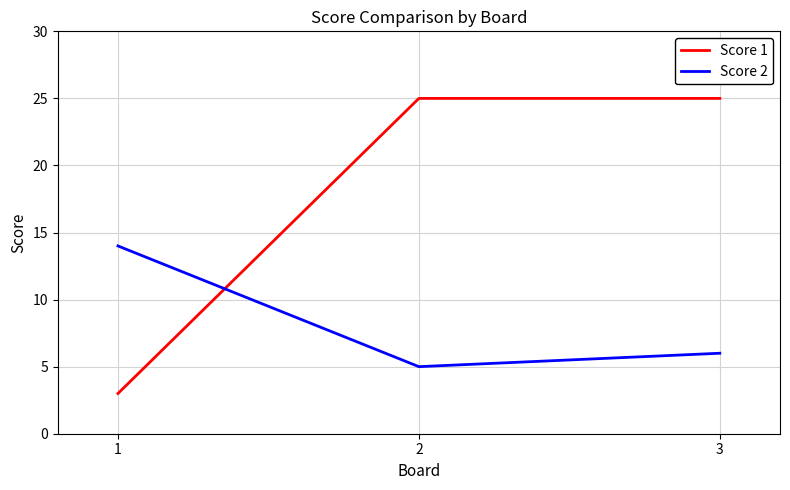

Rank the series by their maximum value, from highest to lowest.

Score 1, Score 2